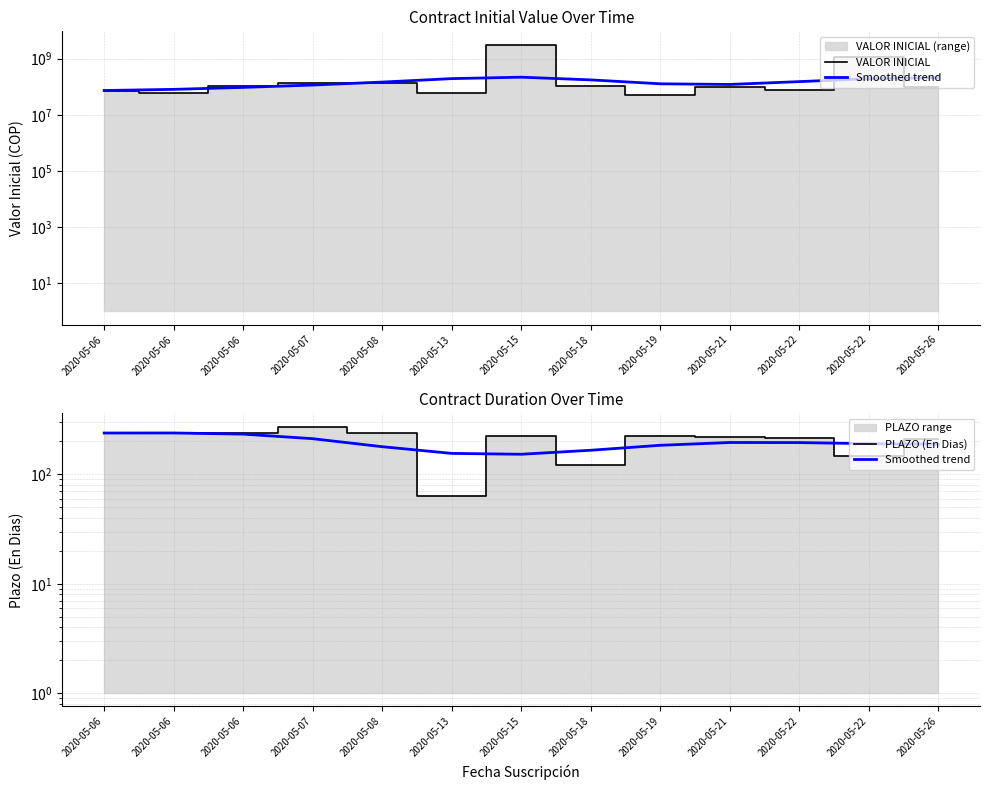

What is the difference between the highest and lowest values at 2020-05-18?

107890132.0